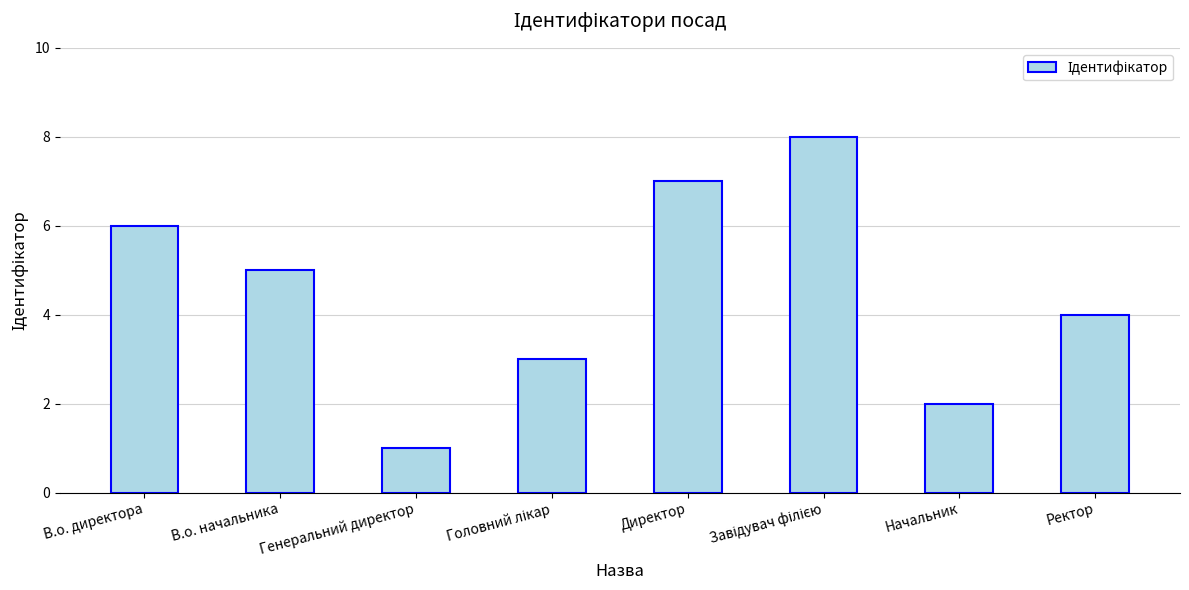

Are the bars horizontal?

No